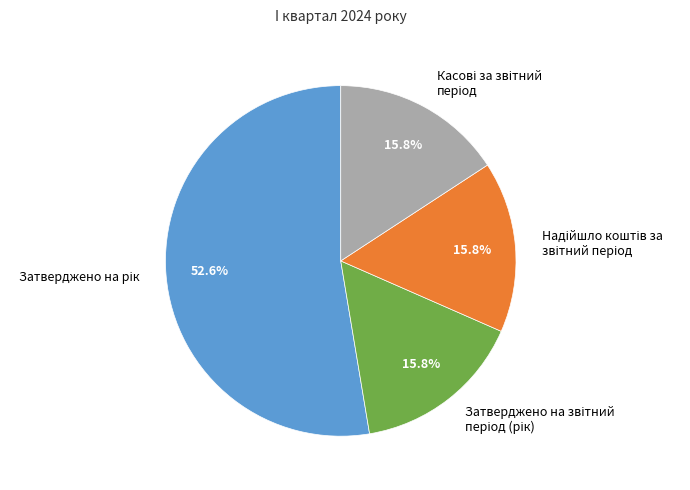

Does any single category account for the majority?

Yes